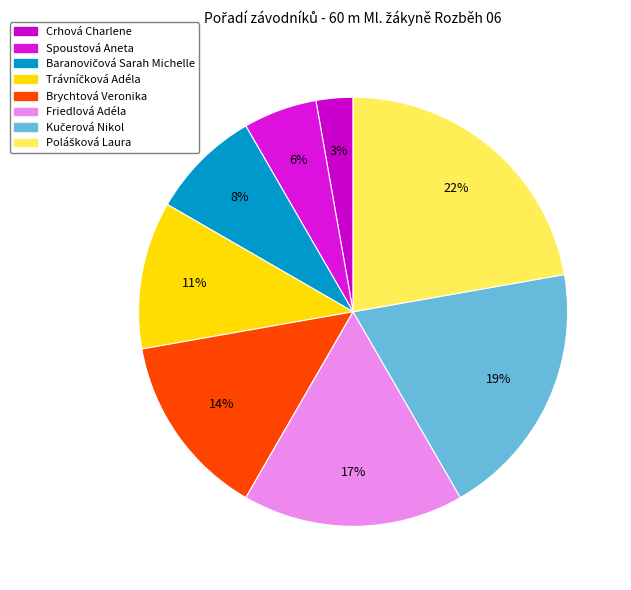

Does Spoustová Aneta account for over 50% of the chart?

No